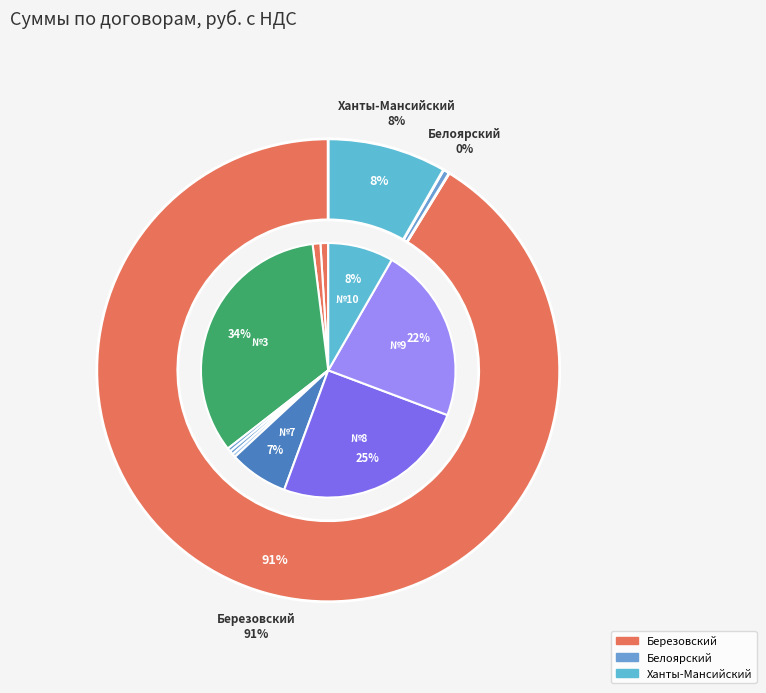

How many segments does this pie chart have?

10